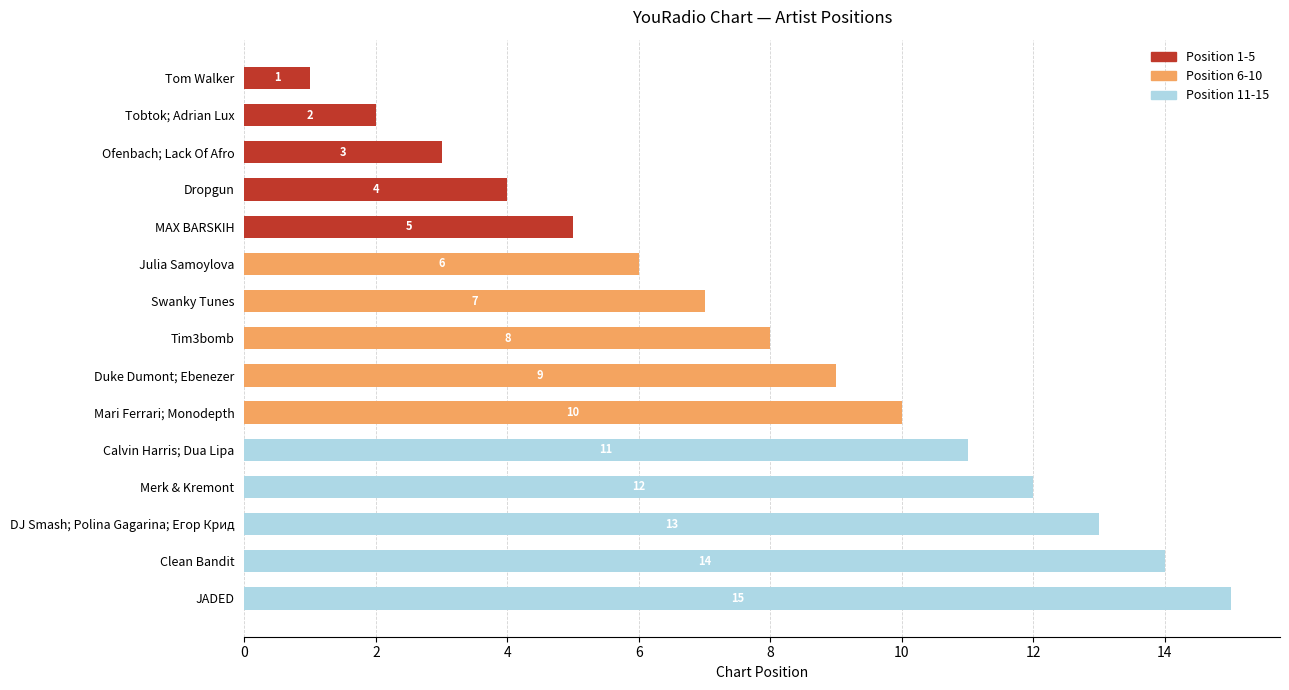

Count the number of data series in this chart.

3